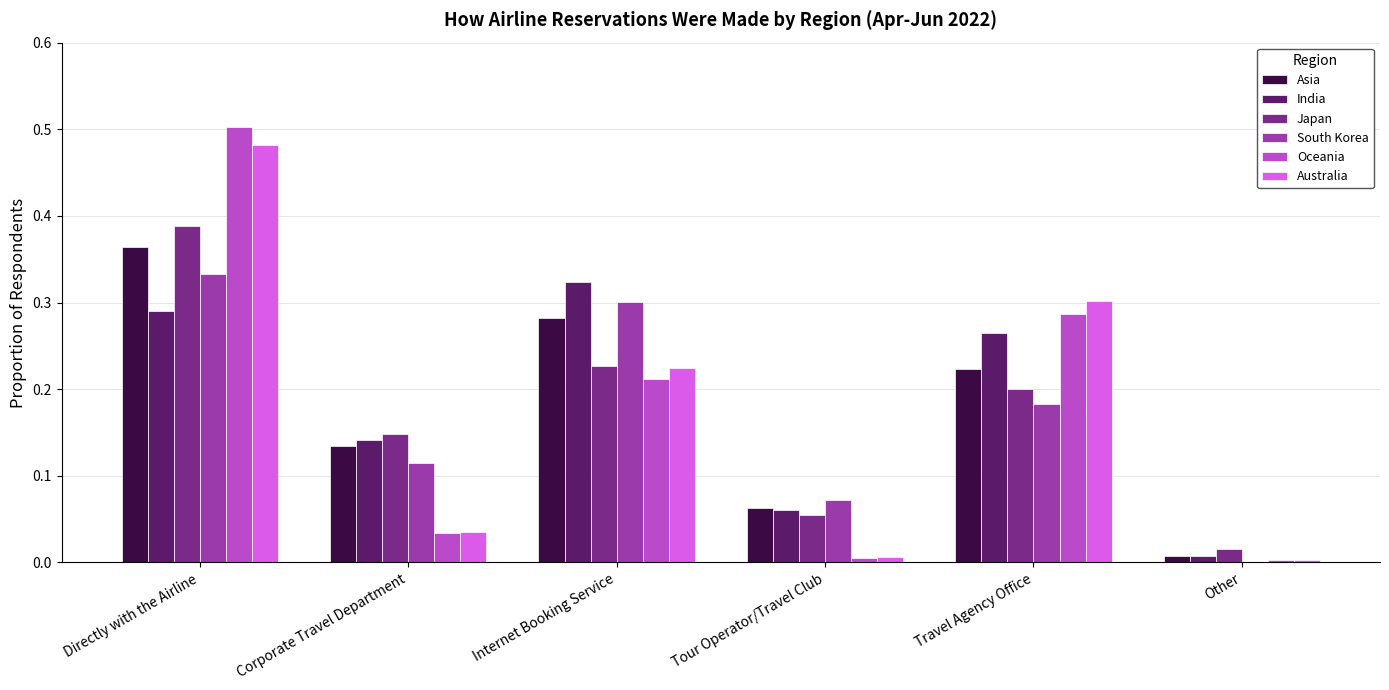

What is the total value across all series at Directly with the Airline?

2.4